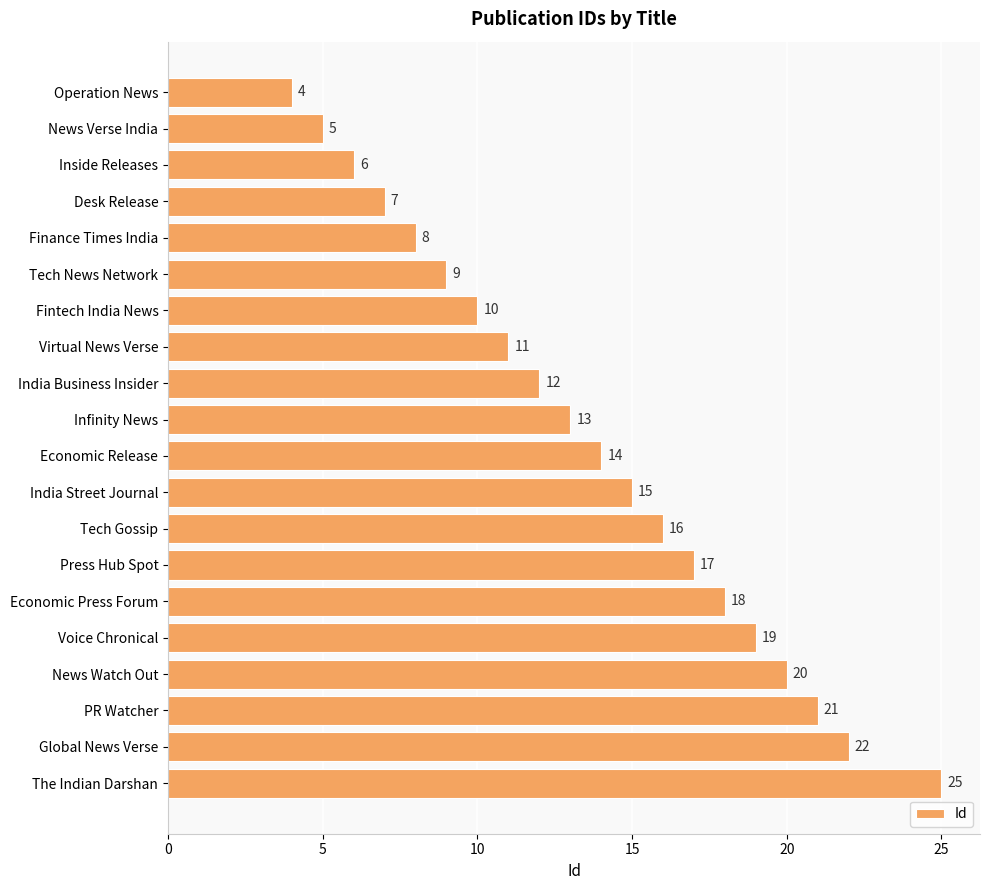

What position from the bottom is Economic Release?

10